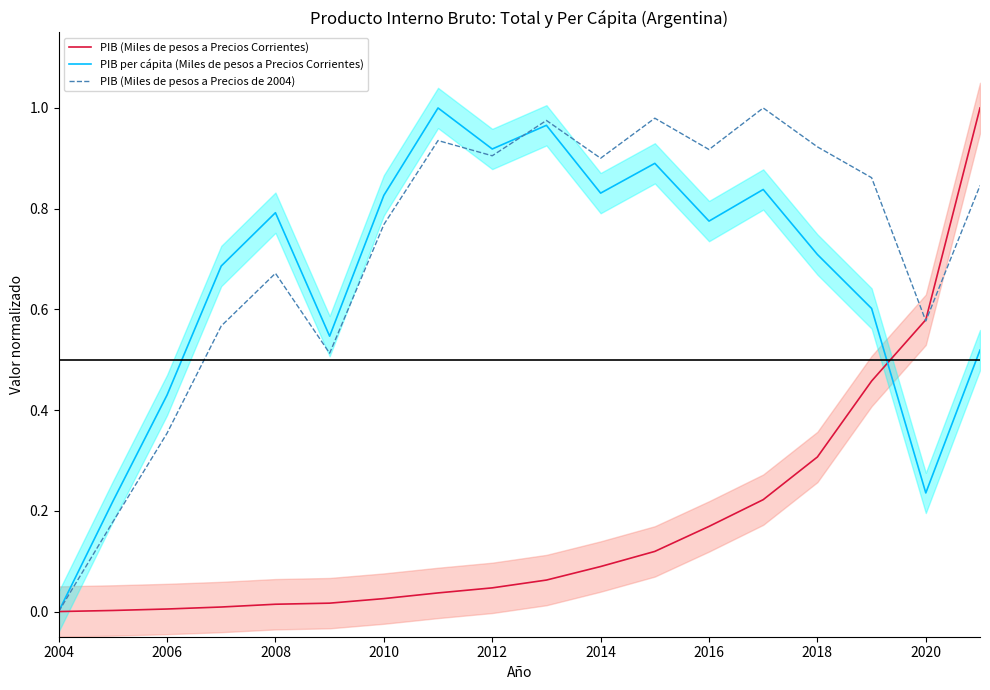

Which series has the largest total across all categories?

PIB (Miles de pesos a Precios de 2004)